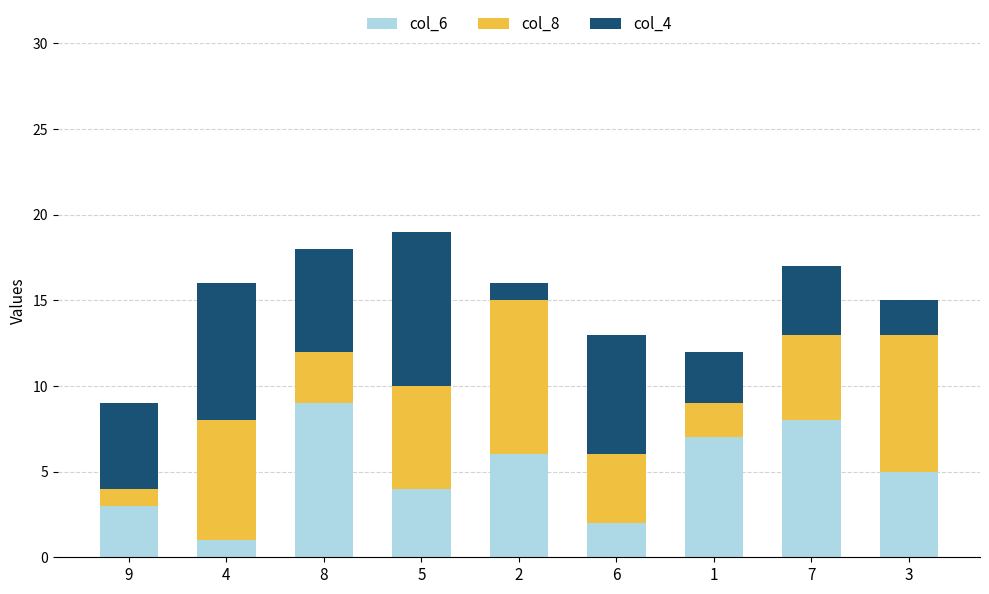

True or false: col_6 has a value of 1 at 5.

False